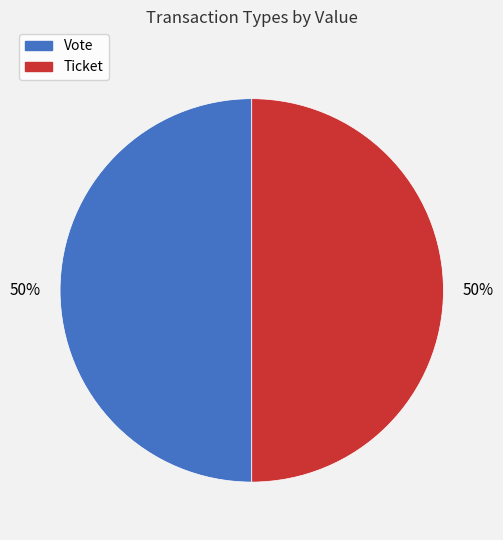

How many slices are in this pie chart?

2